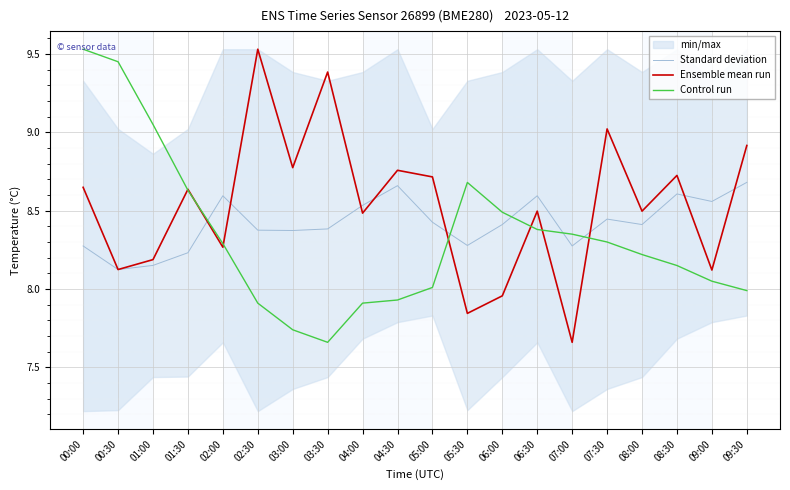

Which series ends up on top after the final intersection of Control run and Standard deviation?

Standard deviation